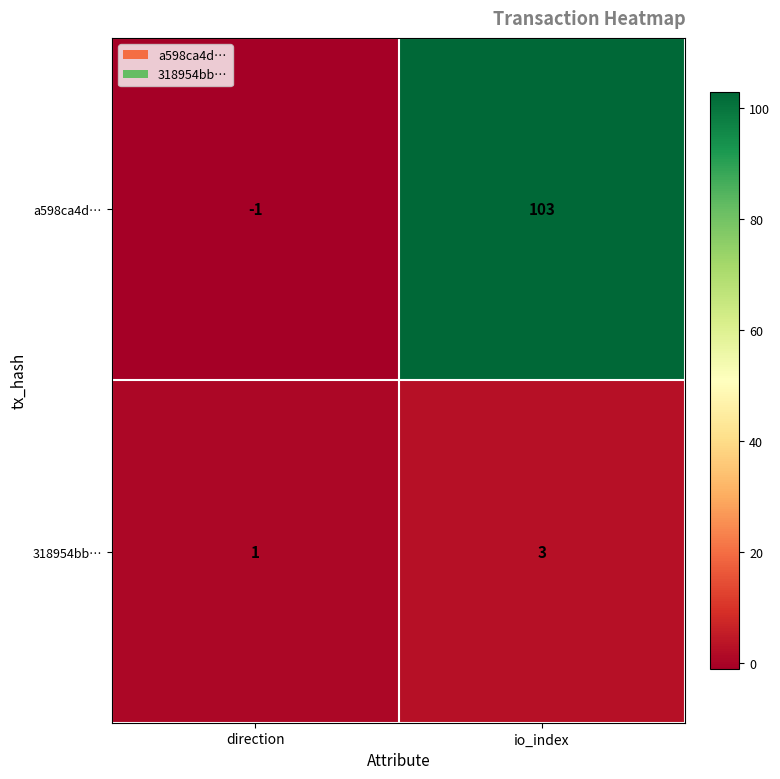

Which series has the widest spread of values?

a598ca4d…